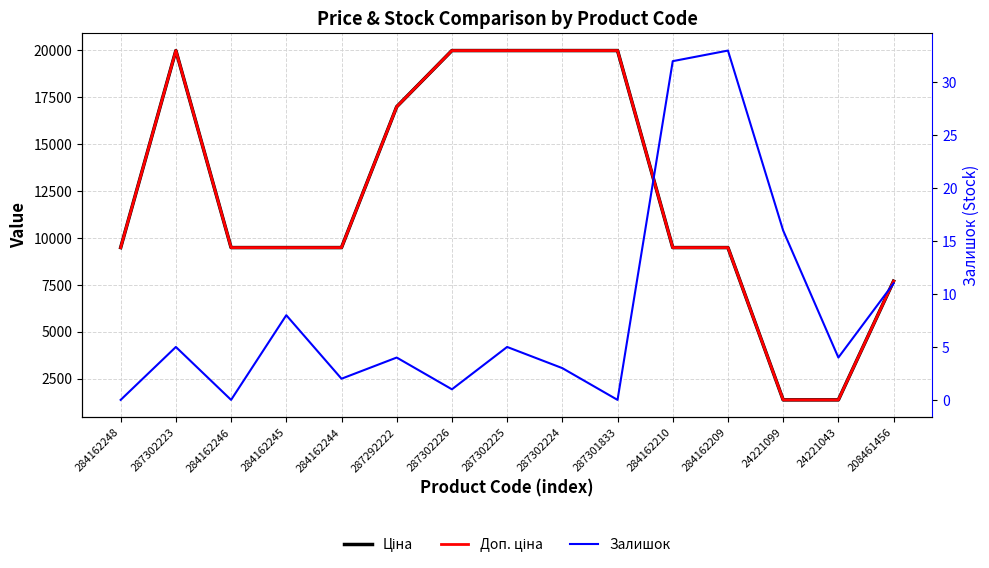

What position from the right is 284162245?

12